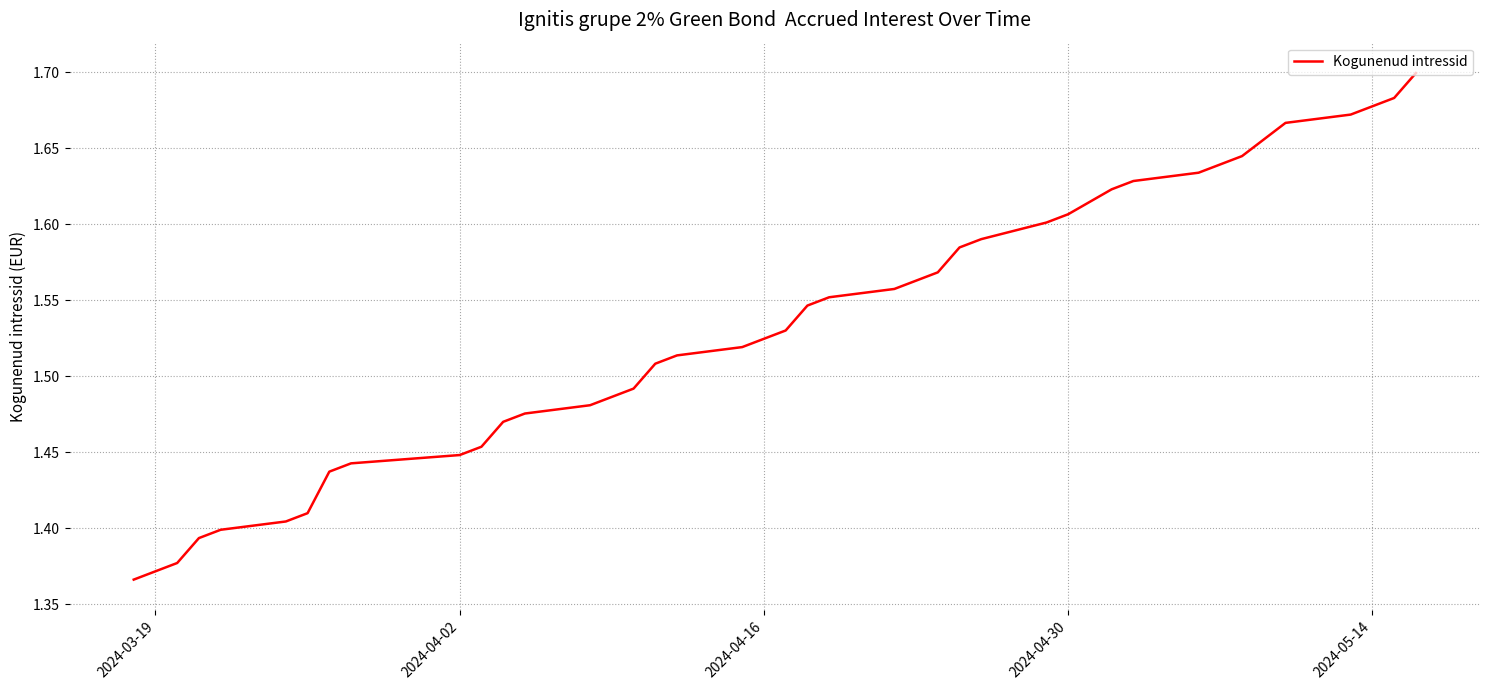

What is the difference between the maximum and minimum values?

0.3